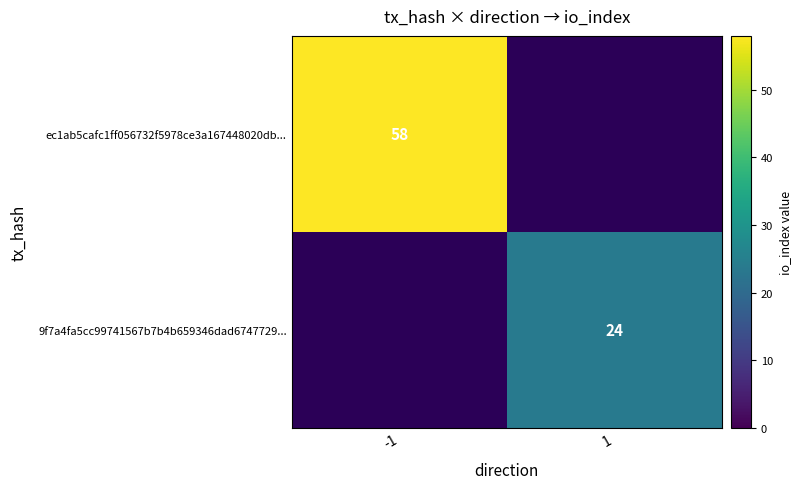

Is it true that ec1ab5cafc1ff056732f5978ce3a167448020db... equals 91 at -1?

False